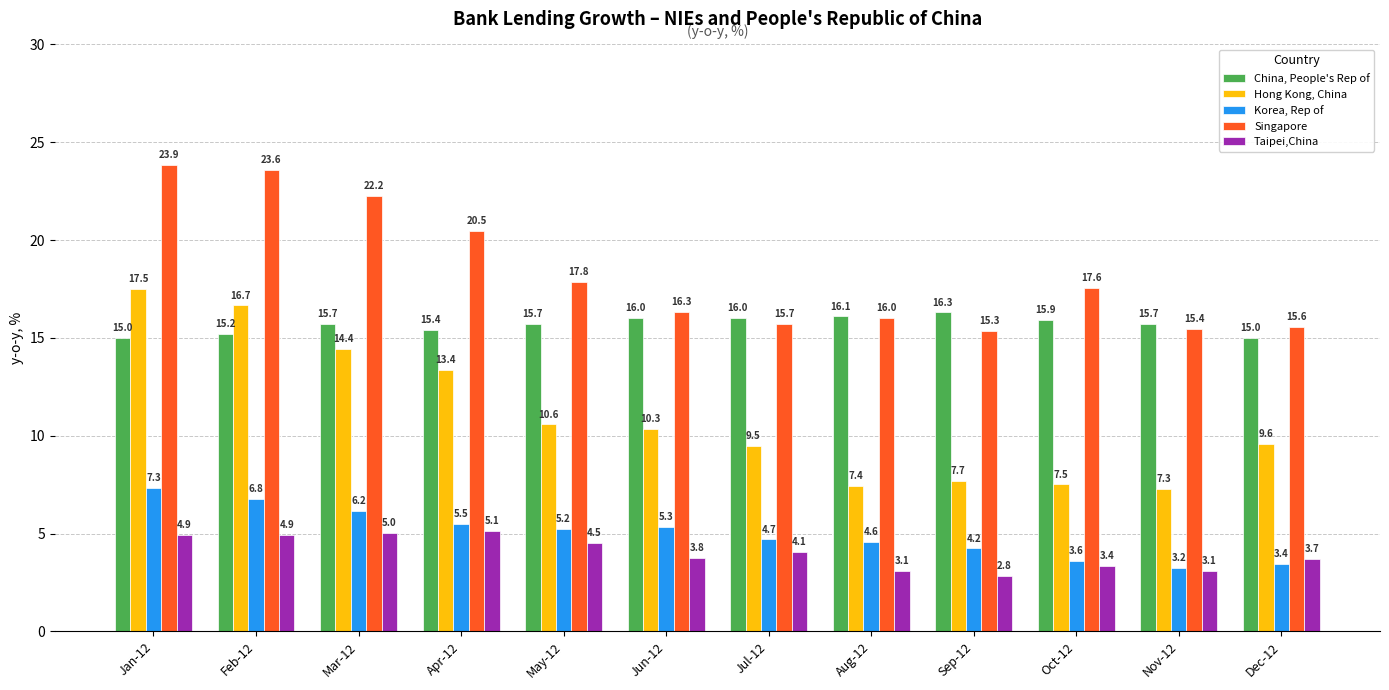

Which series changed the most between Apr-12 and Oct-12?

Hong Kong, China